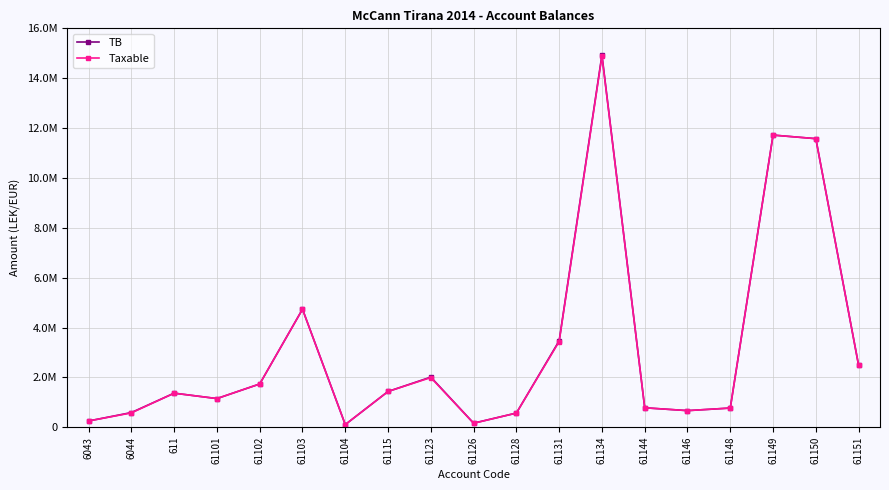

What are all the series names shown in the legend?

TB, Taxable